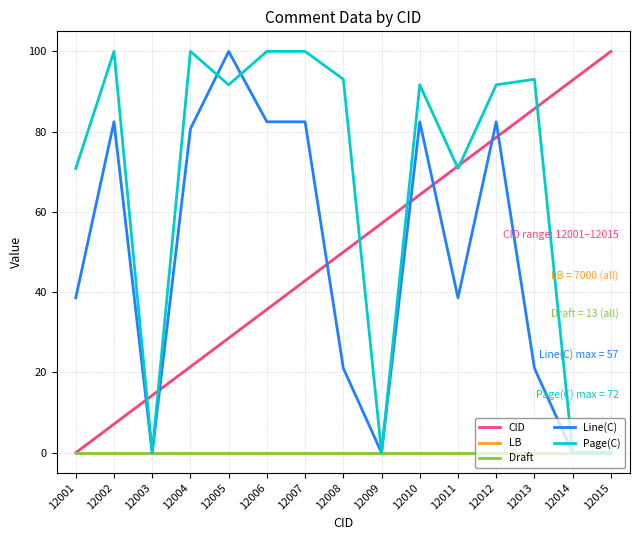

Does the chart have visible grid lines?

Yes